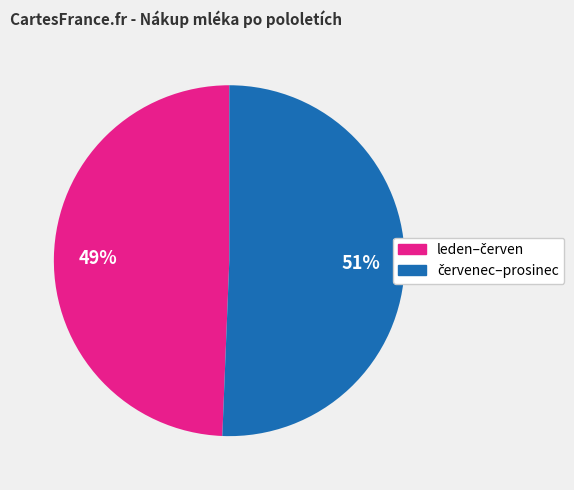

Is there a majority slice in this chart?

Yes